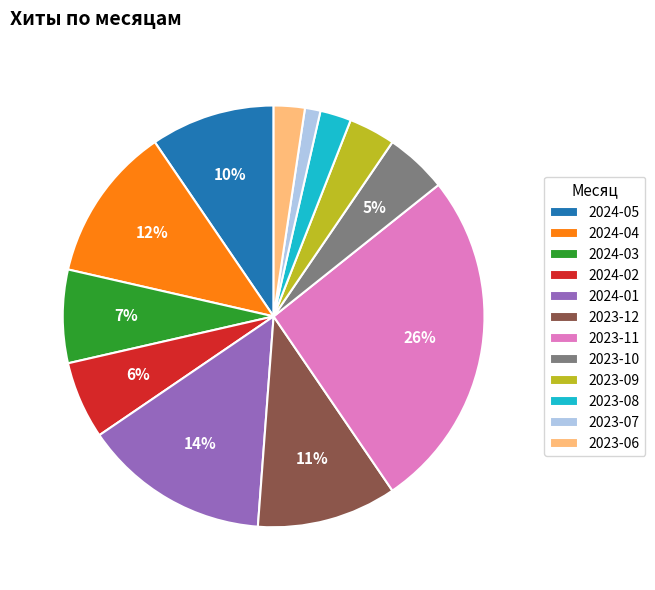

To the nearest percent, what is the difference between the largest and smallest slice percentages?

25%